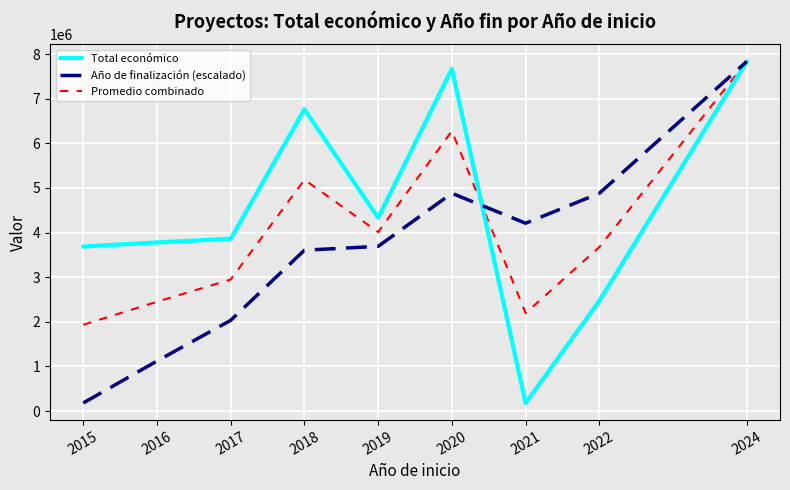

At which category does Promedio combinado reach its first local valley?

2019